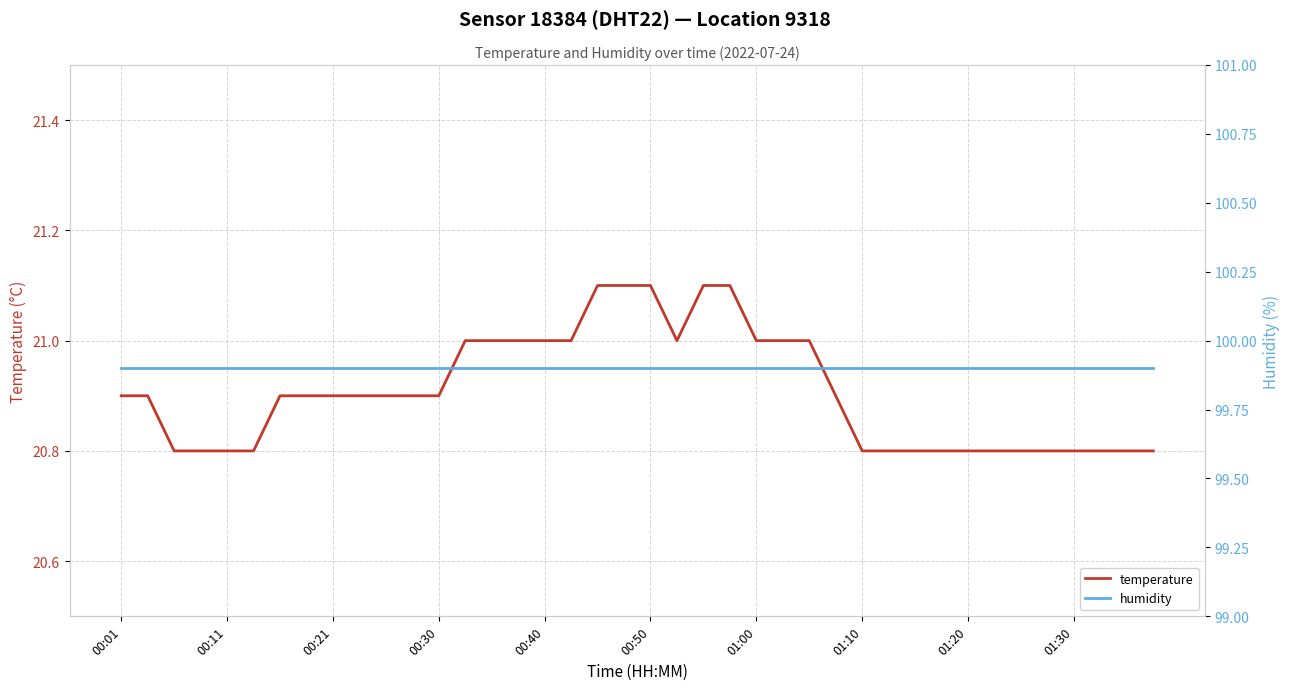

Is this an area chart (filled region under the line)?

No